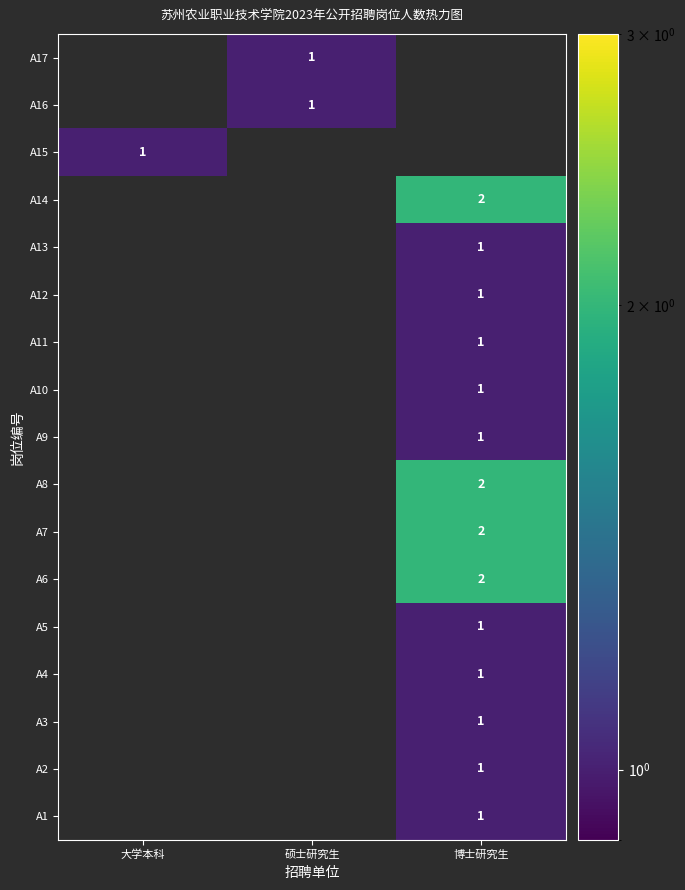

What is the total value across all series at 大学本科?

1